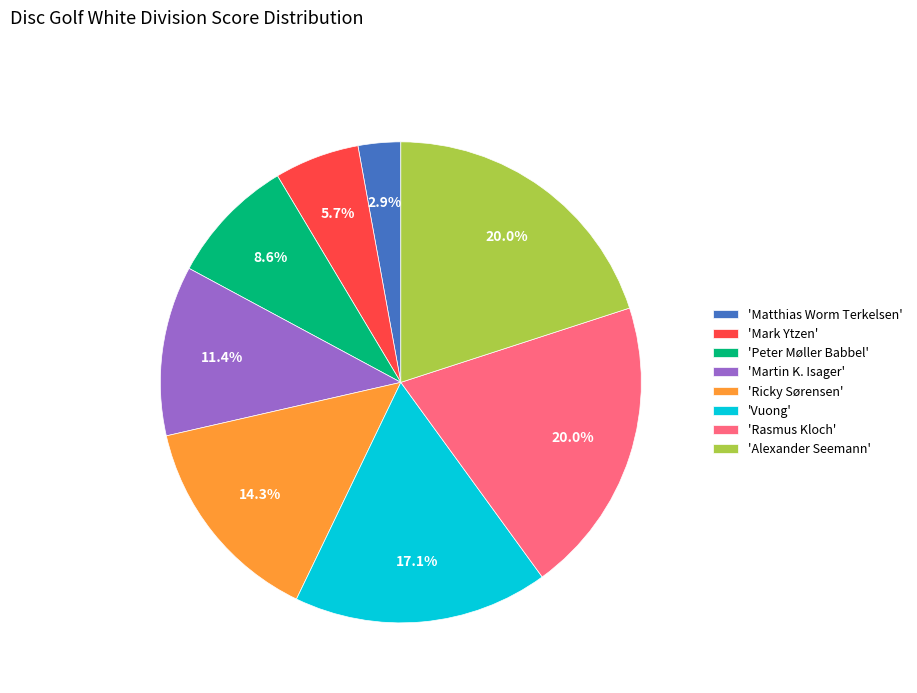

Which has a higher value, 'Matthias Worm Terkelsen' or 'Vuong'?

'Vuong'